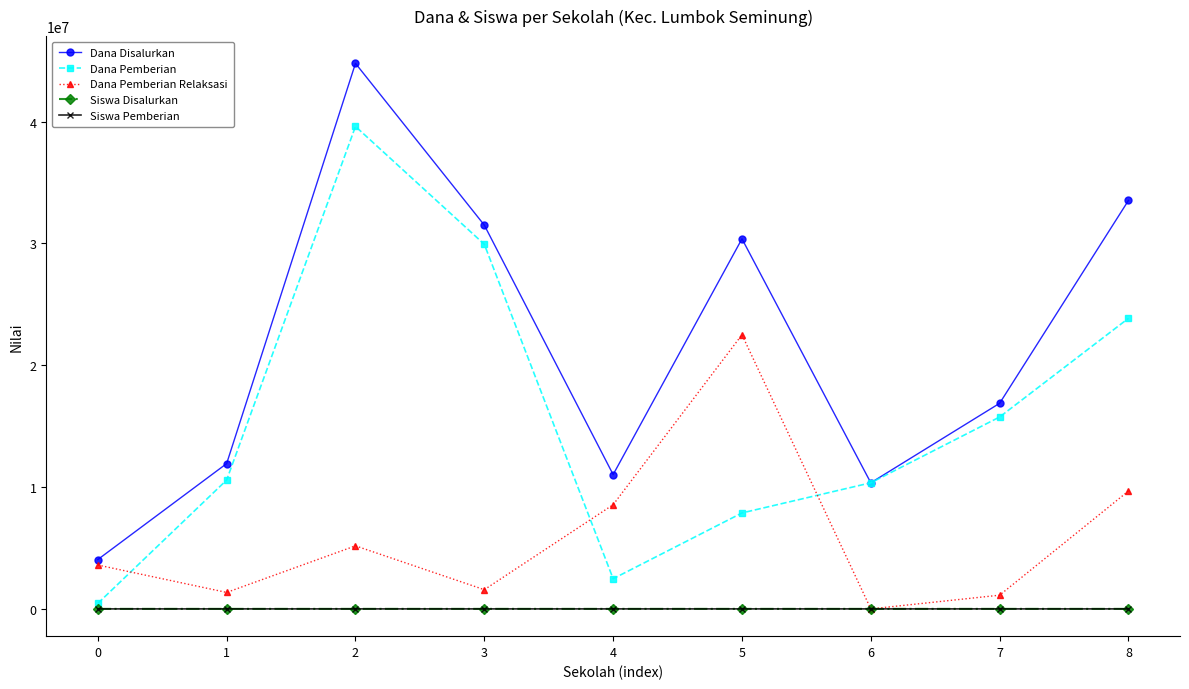

What is the greatest value displayed?

44775000